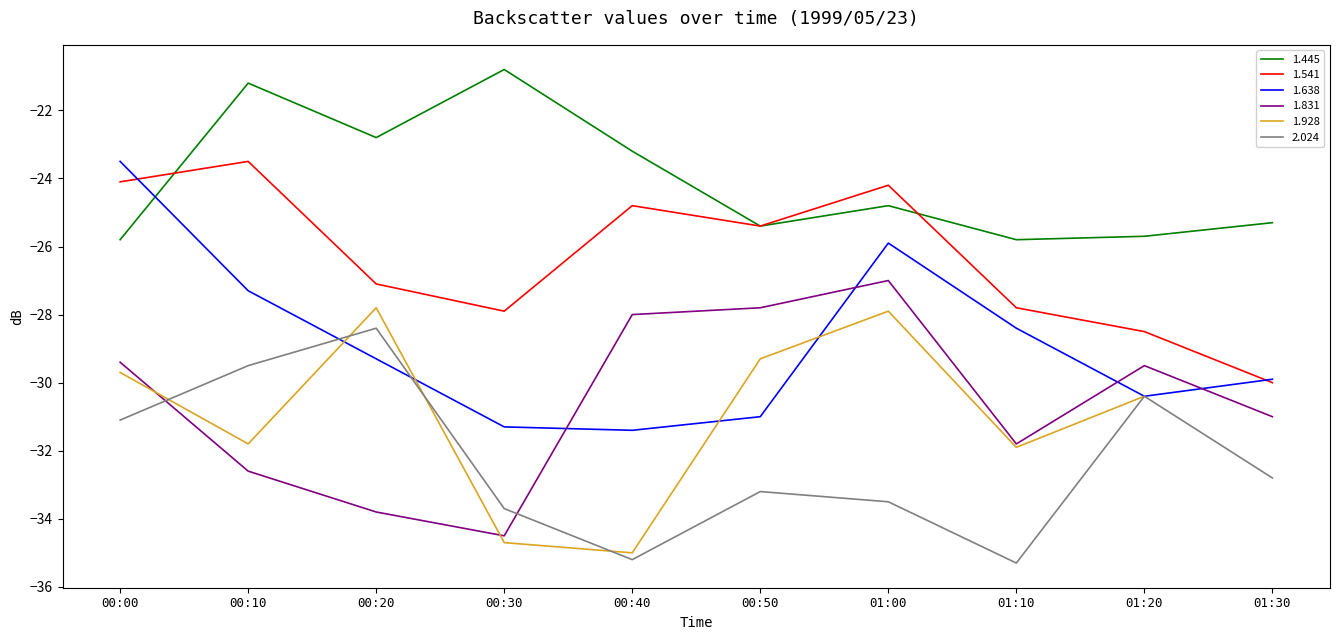

True or false: 2.024 and 1.541 cross at least once.

False